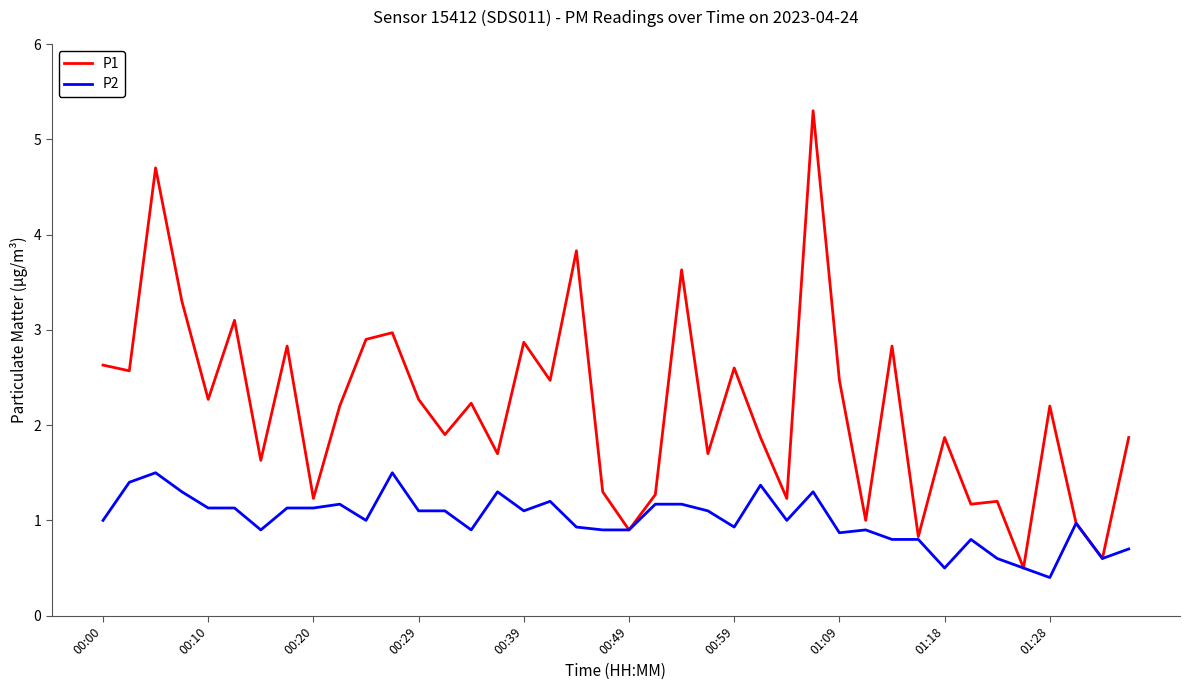

List the series in order of their peak value, highest first.

P1, P2